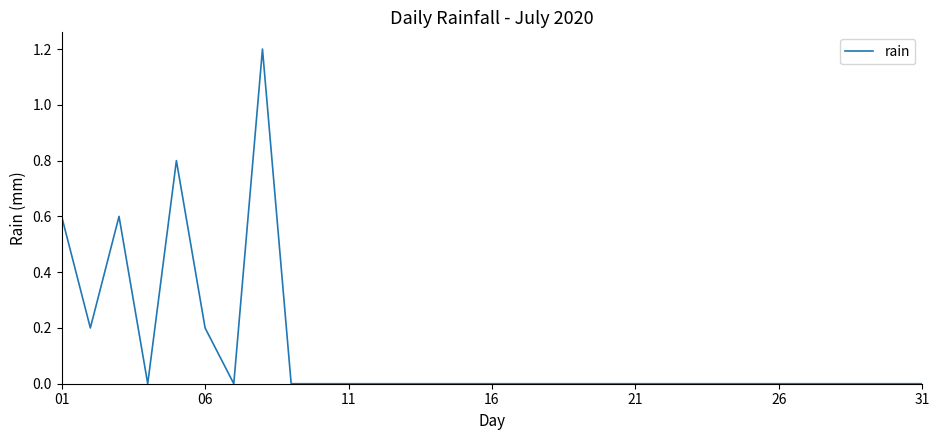

Reading left to right, list all the values displayed in this chart.

0.6	0.2	0.6	0.0	0.8	0.2	0.0	1.2	0.0	0.0	0.0	0.0	0.0	0.0	0.0	0.0	0.0	0.0	0.0	0.0	0.0	0.0	0.0	0.0	0.0	0.0	0.0	0.0	0.0	0.0	0.0